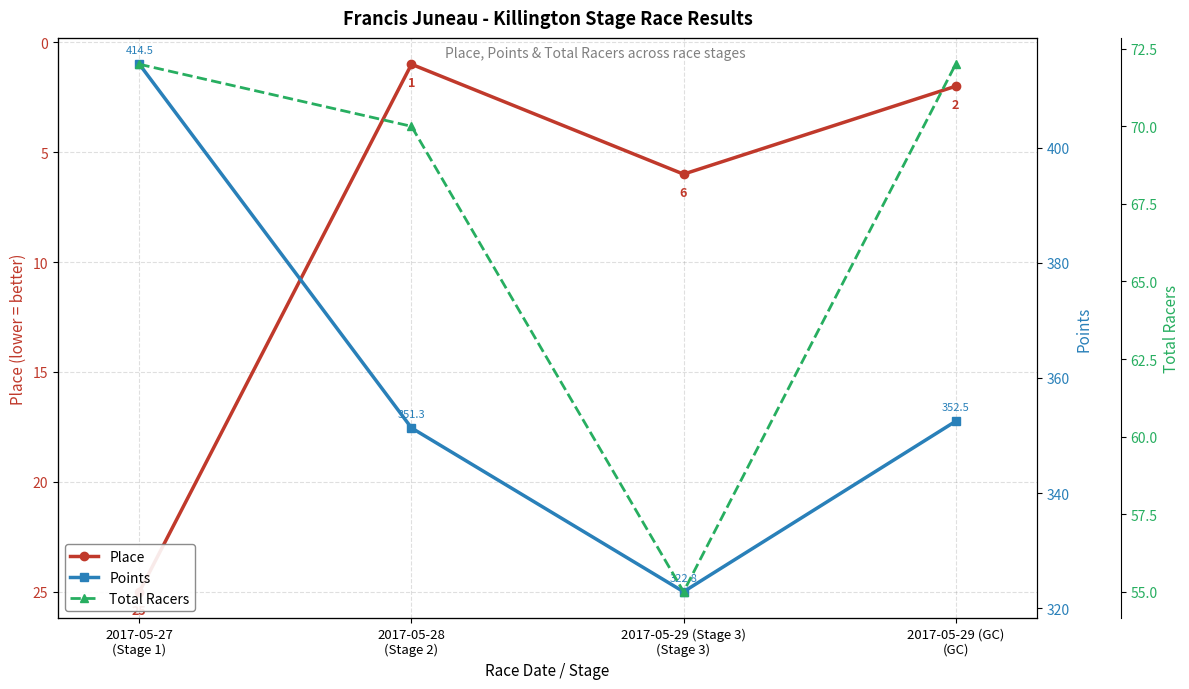

True or false: Total Racers and Points cross at least once.

False